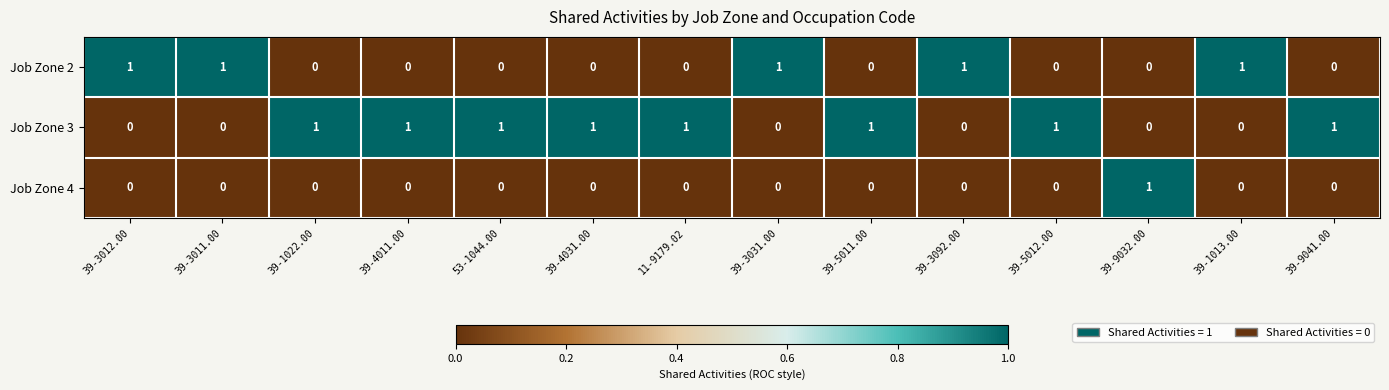

How many data points does each series have?

14